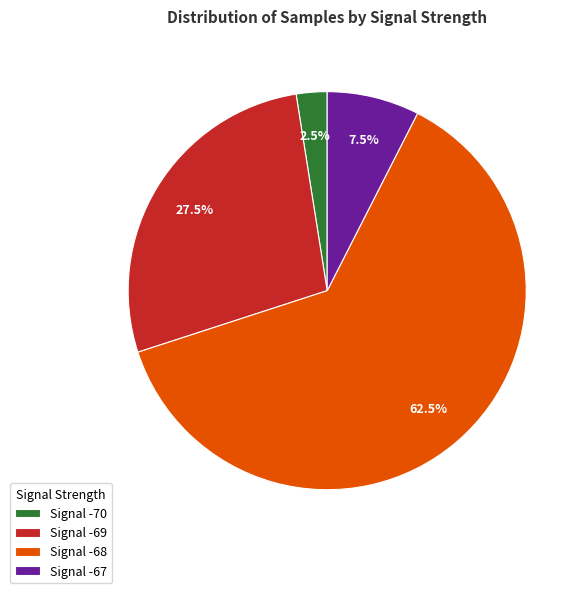

Rank the categories by value from highest to lowest.

Signal -68, Signal -69, Signal -67, Signal -70